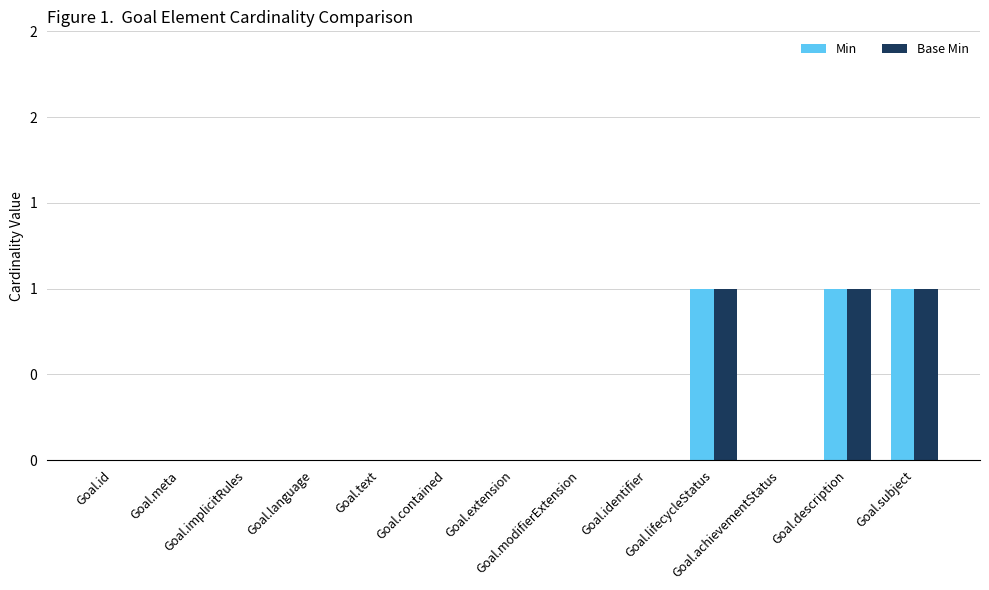

At which category is the sum across all series the highest?

Goal.lifecycleStatus